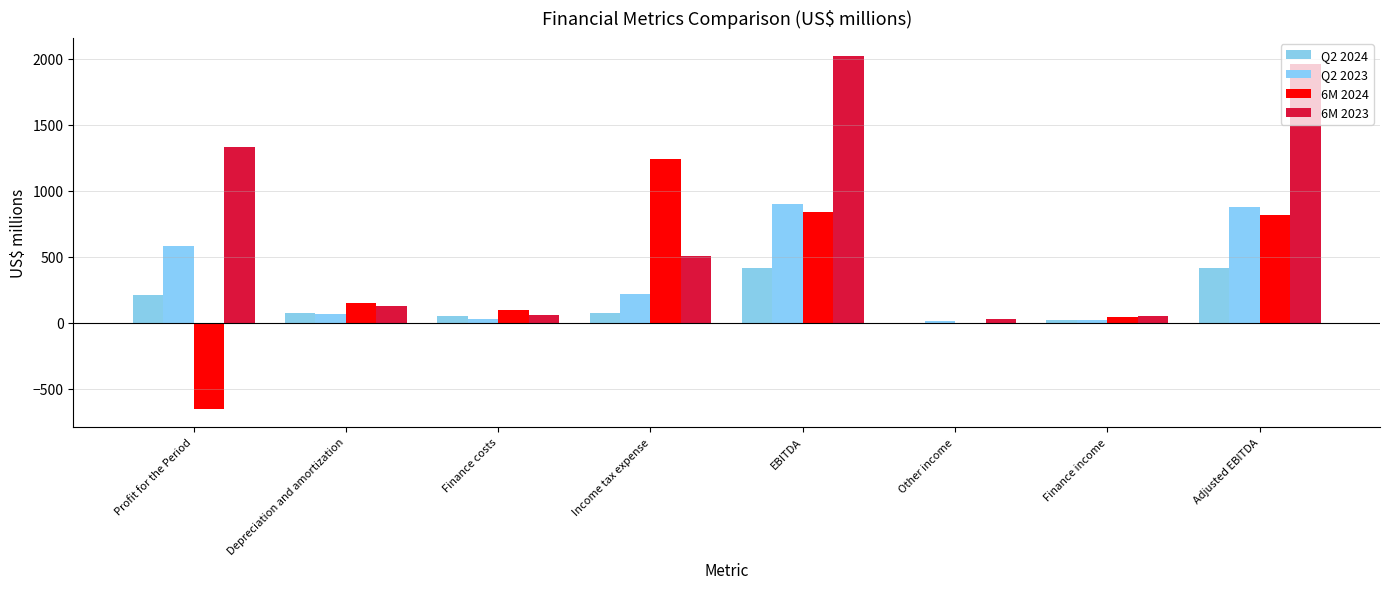

List the series in order of their peak value, lowest first.

Q2 2024, Q2 2023, 6M 2024, 6M 2023